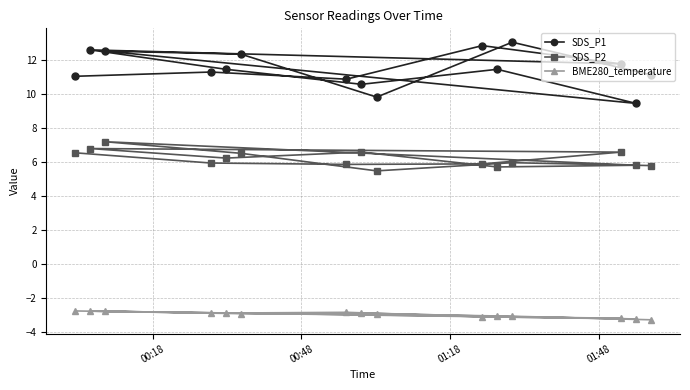

At how many categories does at least one series exceed 9?

15